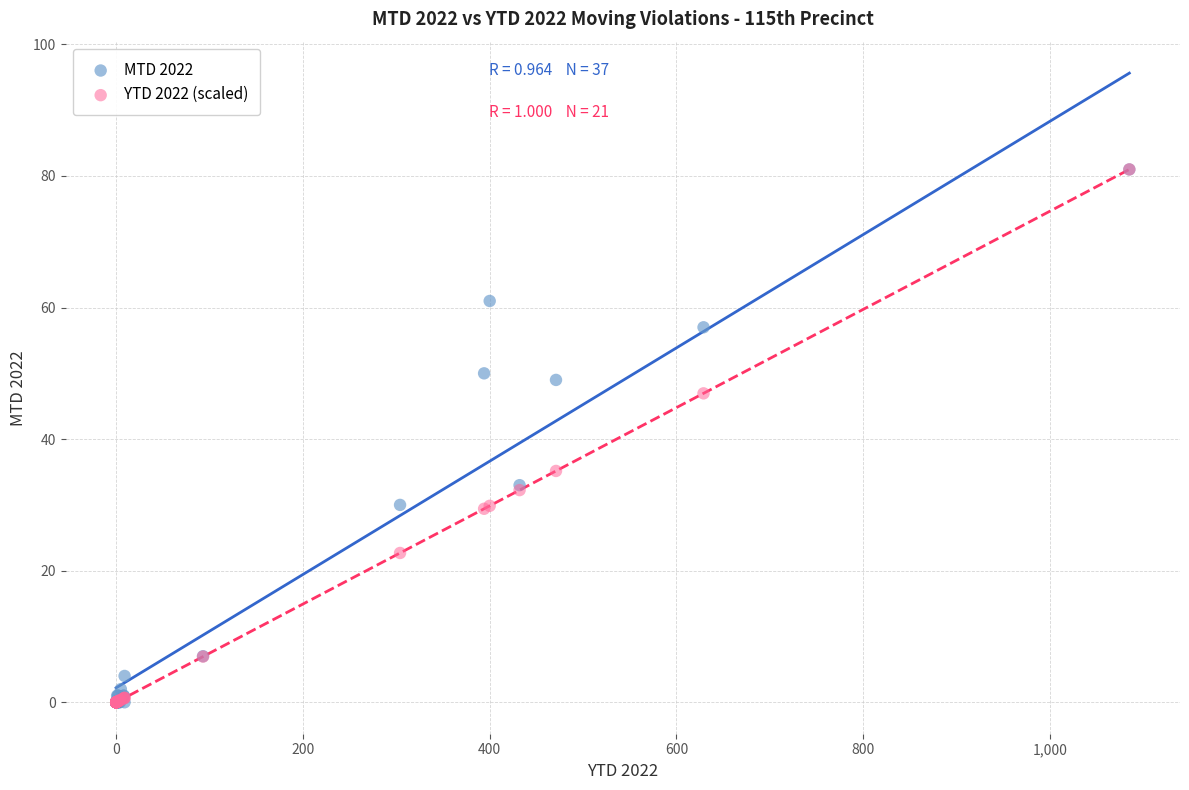

Across all series, what Y value is closest to 40?

35.2